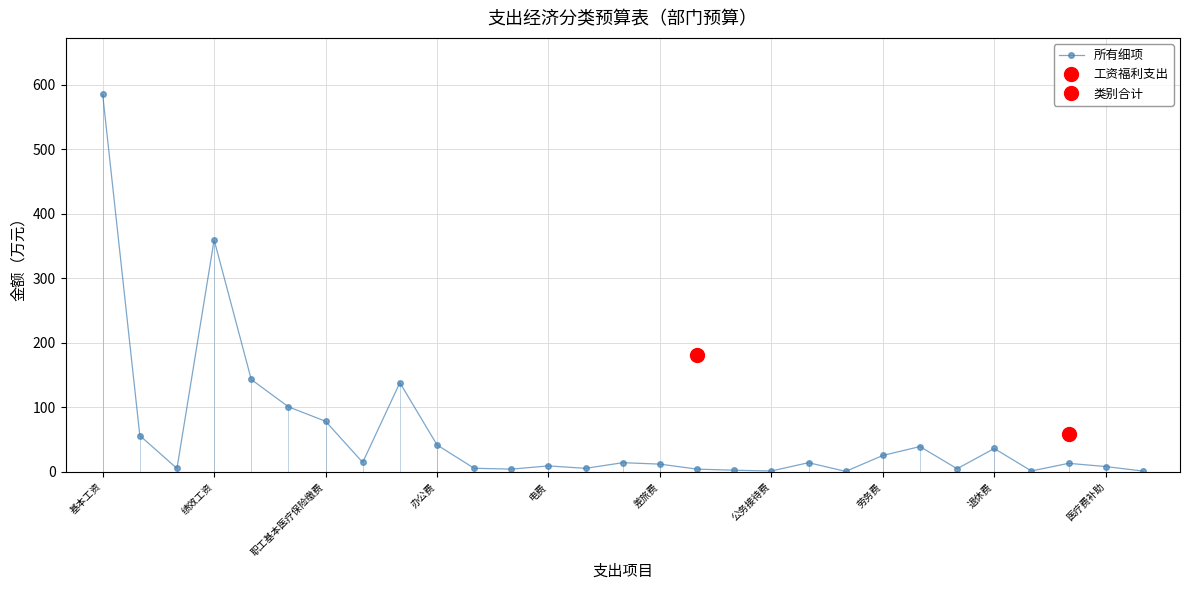

True or false: 所有细项 has more than 0 interior local peaks.

True